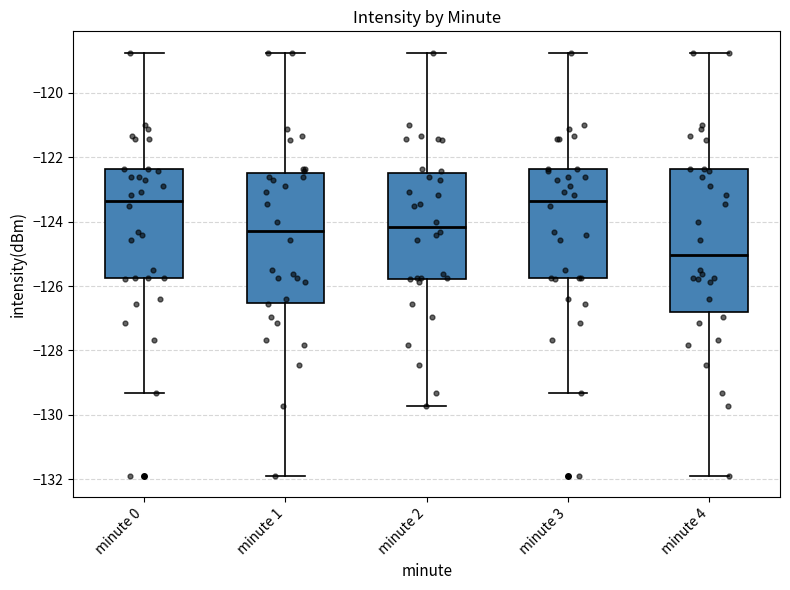

Where does the median line of the box for minute 2 sit on the y-axis? The values are not printed on the chart, so give them approximately, as read against the axis.

-124.2